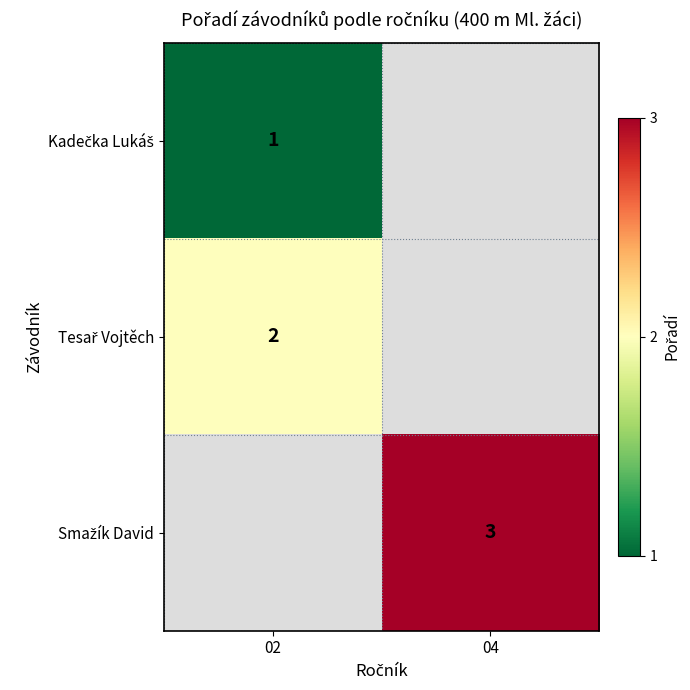

List the series in order of their peak value, lowest first.

Kadečka Lukáš, Tesař Vojtěch, Smažík David